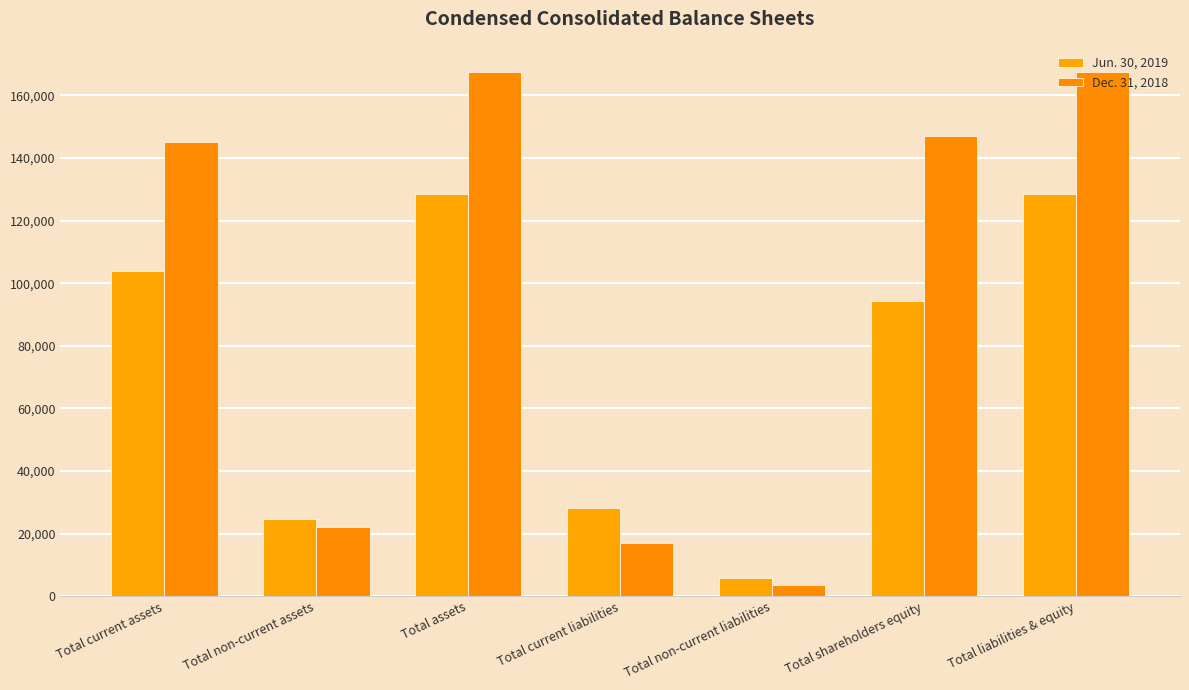

Reading left to right, what are all the values shown in this chart?

Jun. 30, 2019: 104024	24515	128539	28335	5900	94304	128539
Dec. 31, 2018: 145240	22200	167440	16929	3595	146916	167440